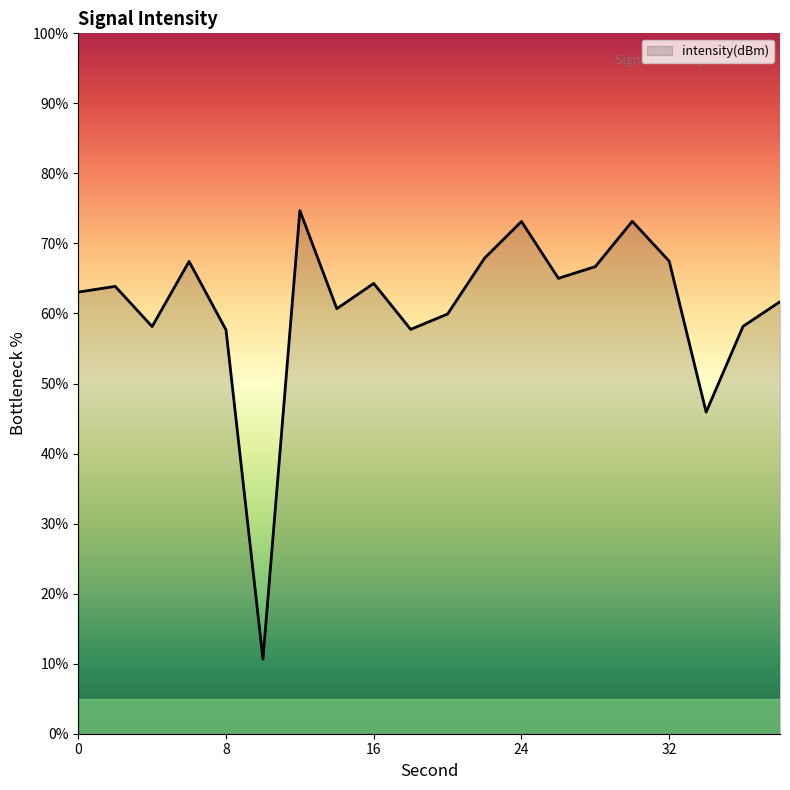

What is the minimum value shown in the chart?

10.7